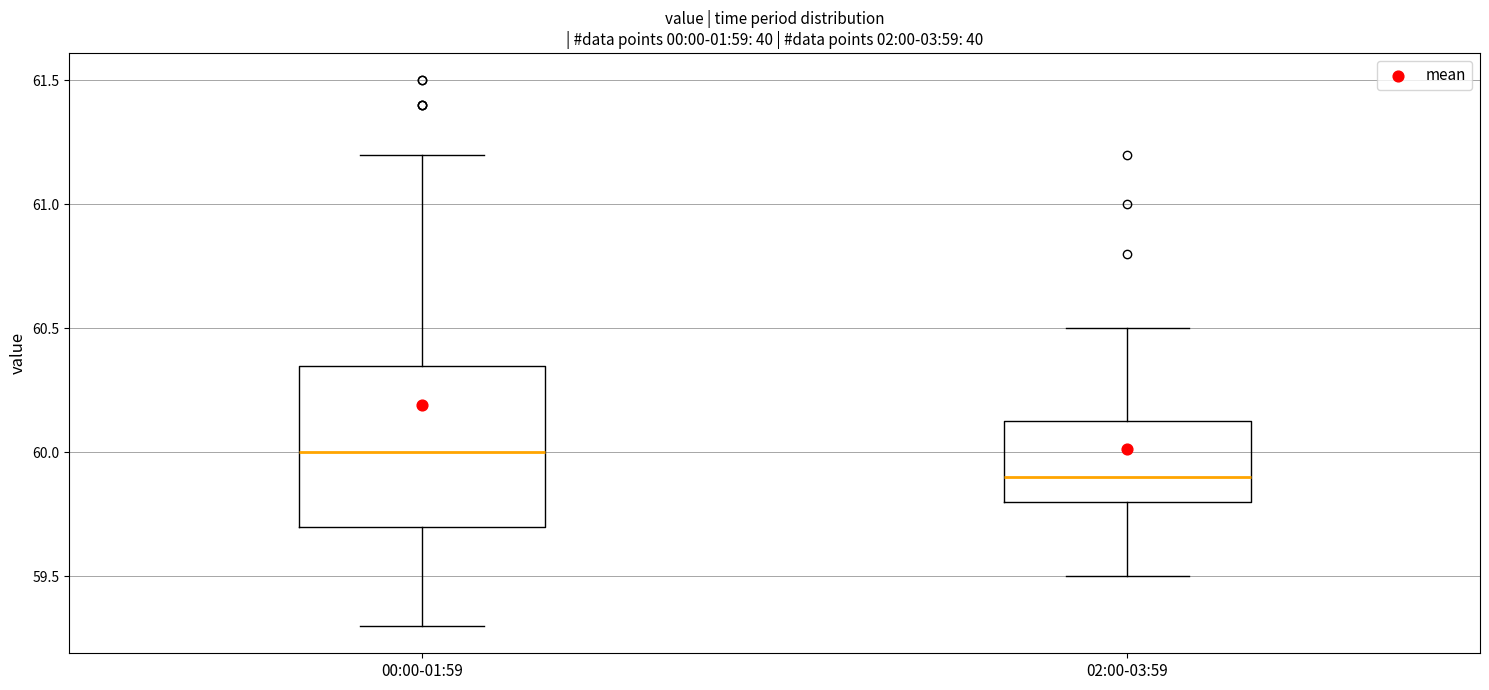

Where is the upper edge of the box for 00:00-01:59 on the y-axis? The values are not printed on the chart, so give them approximately, as read against the axis.

60.35